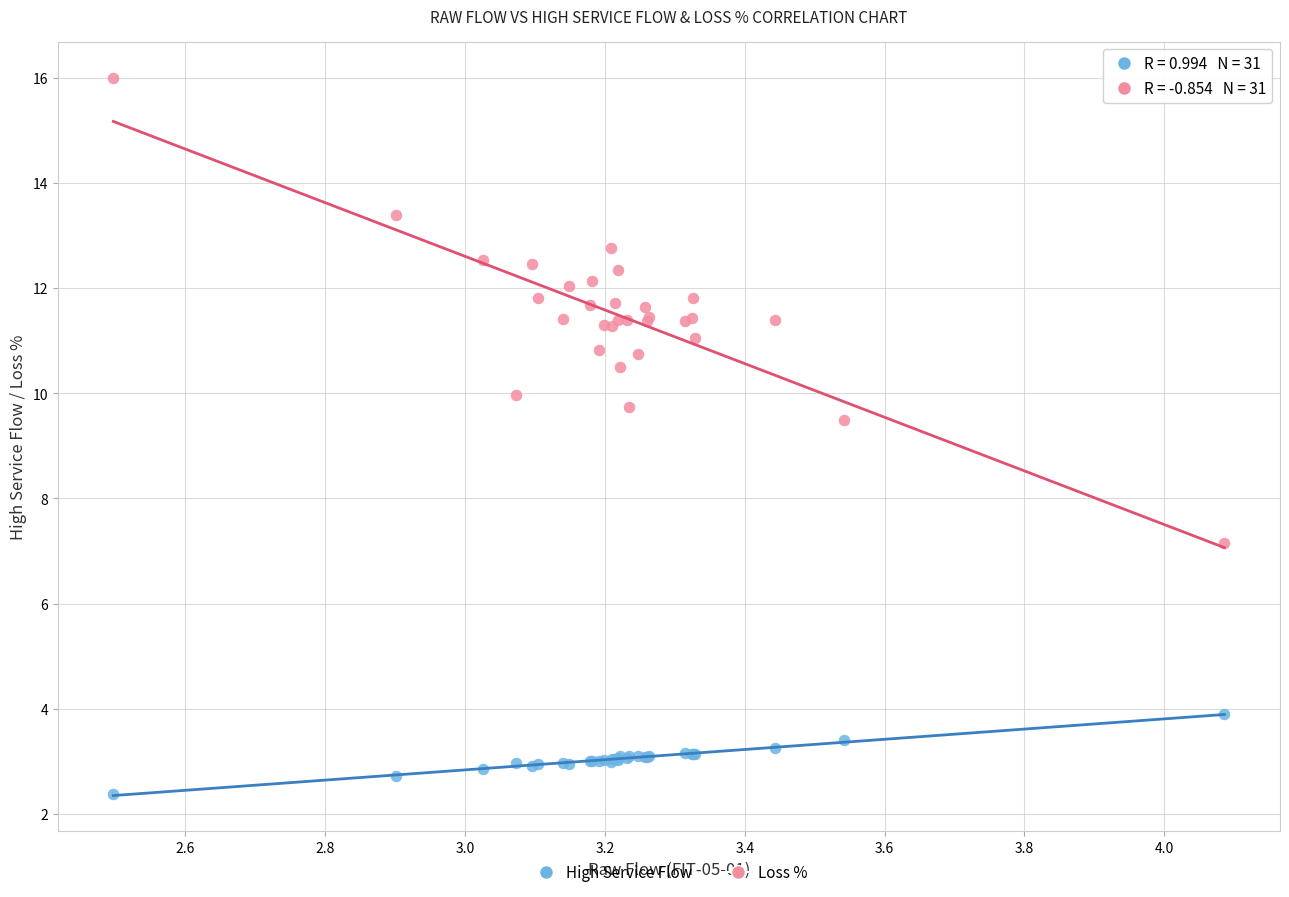

Which series reaches the maximum Y coordinate?

Loss %